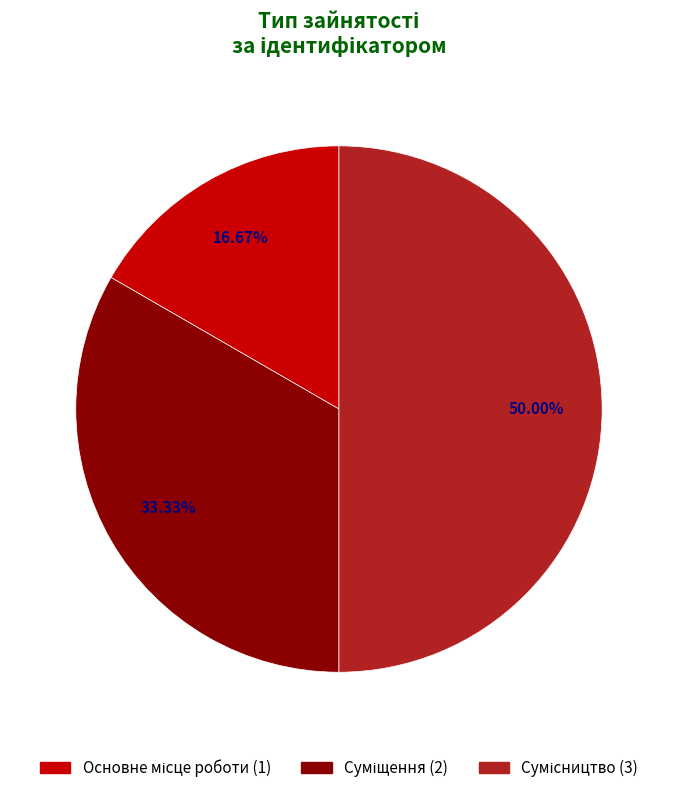

How many slices are in this pie chart?

3